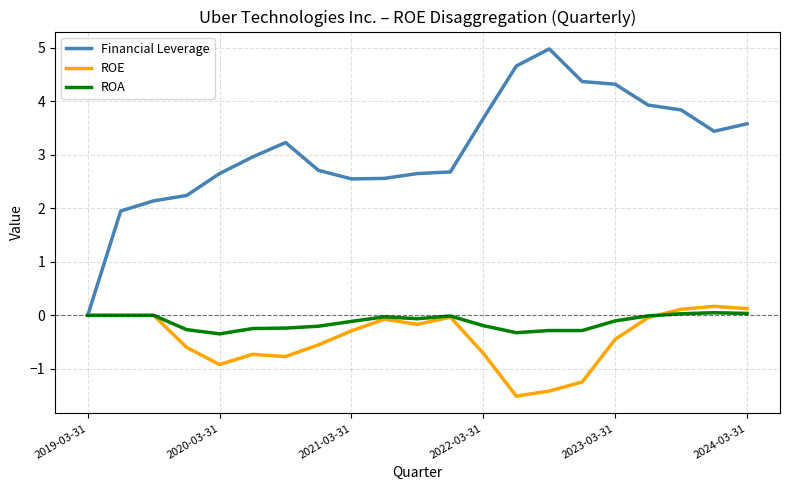

Which series has the largest range (max minus min)?

Financial Leverage